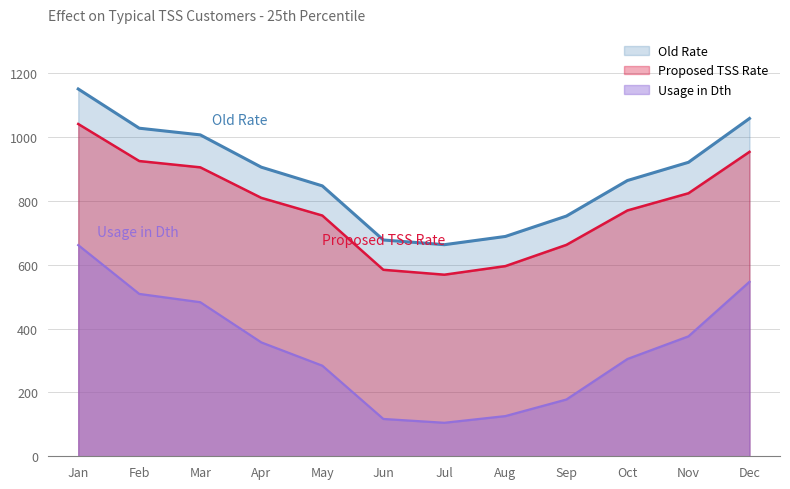

What are all the series names shown in the legend?

Old Rate, Proposed TSS Rate, Usage in Dth